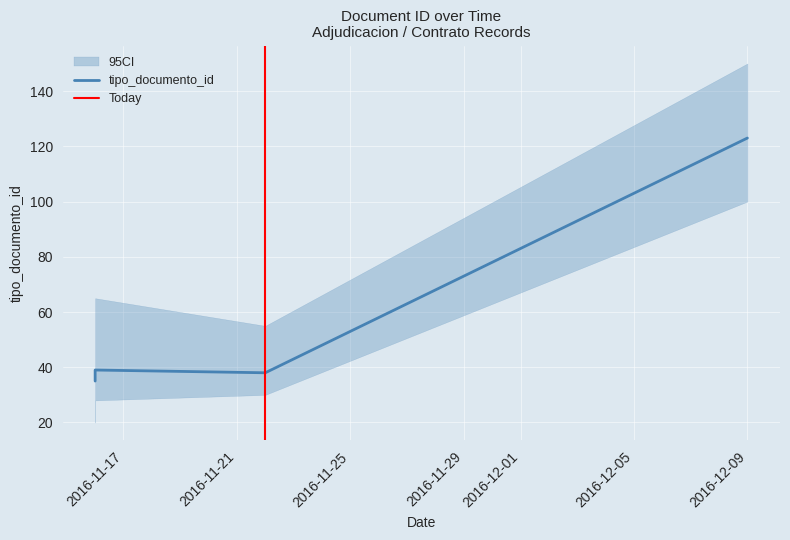

Reading left to right, transcribe all the data shown in this chart.

2016-11-16=35	2016-11-16=36	2016-11-16=37	2016-11-16=39	2016-11-22=38	2016-12-09=123